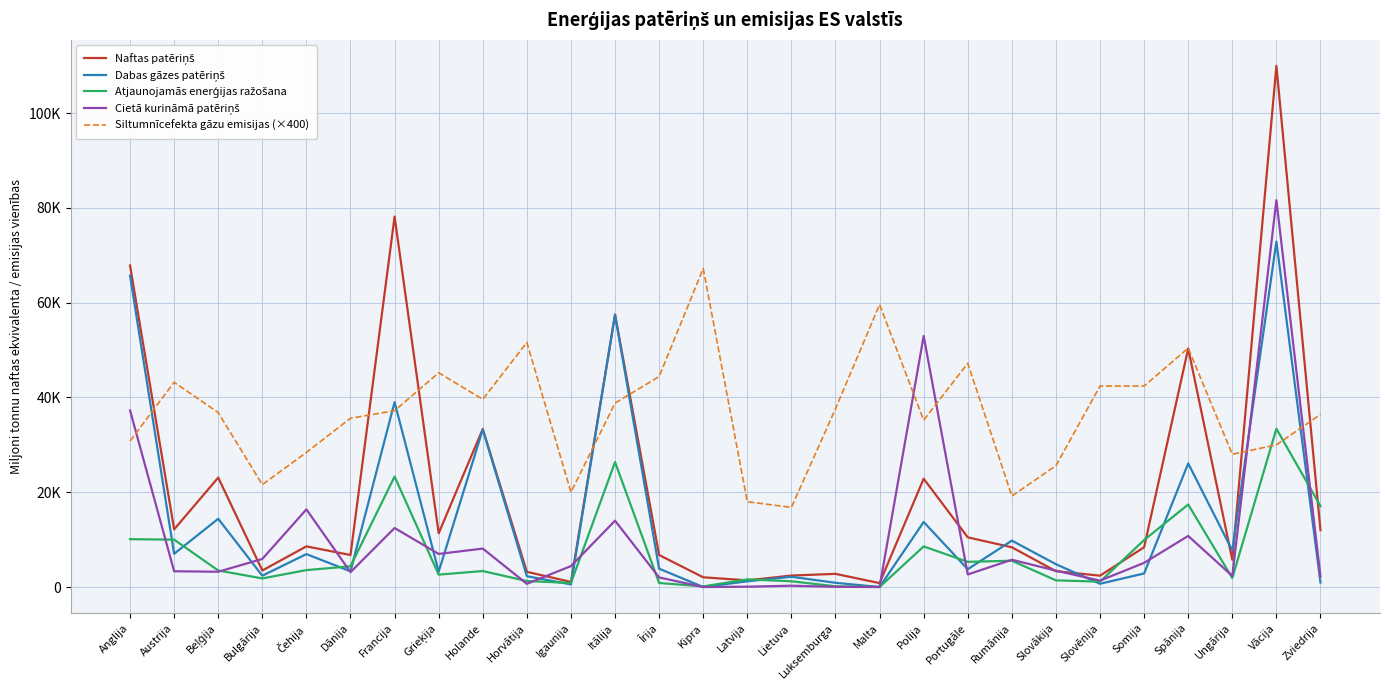

Reading left to right, list all the values displayed in this chart.

Naftas patēriņš: Anglija=67828.8	Austrija=12167.2	Beļģija=23086.5	Bulgārija=3491.6	Čehija=8577.0	Dānija=6751.0	Francija=78141.9	Grieķija=11342.7	Holande=33341.4	Horvātija=3206.1	Igaunija=1079.1	Itālija=57494.6	Īrija=6755.5	Kipra=2053.8	Latvija=1407.6	Lietuva=2419.6	Luksemburga=2782.1	Malta=826.3	Polija=22852.6	Portugāle=10483.2	Rumānija=8381.7	Slovākija=3343.7	Slovēnija=2396.0	Somija=8393.4	Spānija=50310.3	Ungārija=5750.3	Vācija=109948.7	Zviedrija=12002.6
Dabas gāzes patēriņš: Anglija=65683.5	Austrija=7011.7	Beļģija=14395.3	Bulgārija=2387.9	Čehija=6946.4	Dānija=3316.0	Francija=39008.2	Grieķija=3236.3	Holande=33236.2	Horvātija=2281.9	Igaunija=554.9	Itālija=57386.7	Īrija=3867.9	Kipra=0.0	Latvija=1204.7	Lietuva=2164.5	Luksemburga=893.7	Malta=0.0	Polija=13725.9	Portugāle=3755.9	Rumānija=9793.9	Slovākija=4814.4	Slovēnija=691.9	Somija=2859.6	Spānija=26082.6	Ungārija=7705.2	Vācija=72884.9	Zviedrija=955.3
Atjaunojamās enerģijas ražošana: Anglija=10099.8	Austrija=9992.1	Beļģija=3489.6	Bulgārija=1813.6	Čehija=3568.6	Dānija=4377.9	Francija=23304.3	Grieķija=2615.3	Holande=3370.6	Horvātija=1268.1	Igaunija=851.2	Itālija=26370.6	Īrija=850.7	Kipra=134.3	Latvija=1611.2	Lietuva=1212.4	Luksemburga=156.6	Malta=12.7	Polija=8559.4	Portugāle=5314.1	Rumānija=5550.9	Slovākija=1409.3	Slovēnija=1131.1	Somija=9918.8	Spānija=17408.7	Ungārija=1888.6	Vācija=33397.4	Zviedrija=17082.6
Cietā kurināmā patēriņš: Anglija=37261.1	Austrija=3328.7	Beļģija=3223.0	Bulgārija=5923.2	Čehija=16381.6	Dānija=3140.6	Francija=12450.1	Grieķija=6980.7	Holande=8113.8	Horvātija=674.6	Igaunija=4421.8	Itālija=13993.9	Īrija=2023.2	Kipra=0.1	Latvija=72.9	Lietuva=278.7	Luksemburga=47.0	Malta=0.0	Polija=52957.1	Portugāle=2650.0	Rumānija=5755.0	Slovākija=3454.3	Slovēnija=1350.5	Somija=5104.1	Spānija=10776.8	Ungārija=2342.8	Vācija=81608.8	Zviedrija=2218.0
Siltumnīcefekta gāzu emisijas (×400): Anglija=30800.0	Austrija=43200.0	Beļģija=36800.0	Bulgārija=21600.0	Čehija=28400.0	Dānija=35600.0	Francija=37200.0	Grieķija=45200.0	Holande=39600.0	Horvātija=51600.0	Igaunija=20000.0	Itālija=38800.0	Īrija=44400.0	Kipra=67200.0	Latvija=18000.0	Lietuva=16800.0	Luksemburga=37600.0	Malta=59600.0	Polija=35200.0	Portugāle=47200.0	Rumānija=19200.0	Slovākija=25600.0	Slovēnija=42400.0	Somija=42400.0	Spānija=50400.0	Ungārija=28000.0	Vācija=30000.0	Zviedrija=36400.0